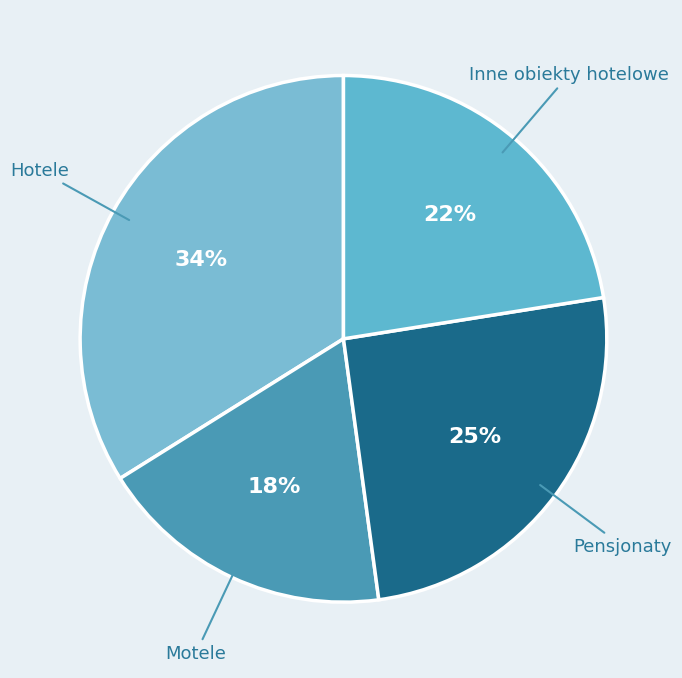

Do Pensjonaty and Motele together represent more than half of the pie?

No